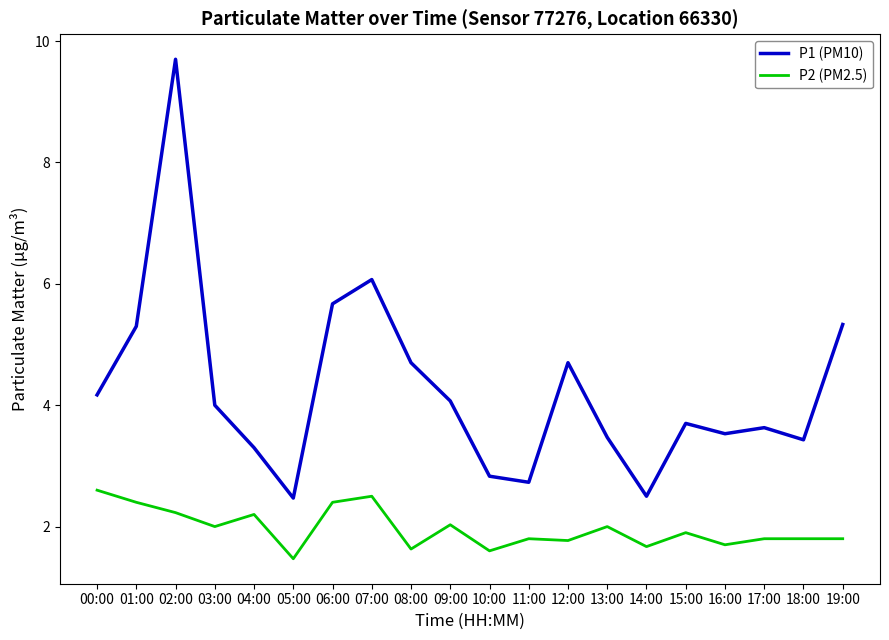

What position from the left is 12:00?

13